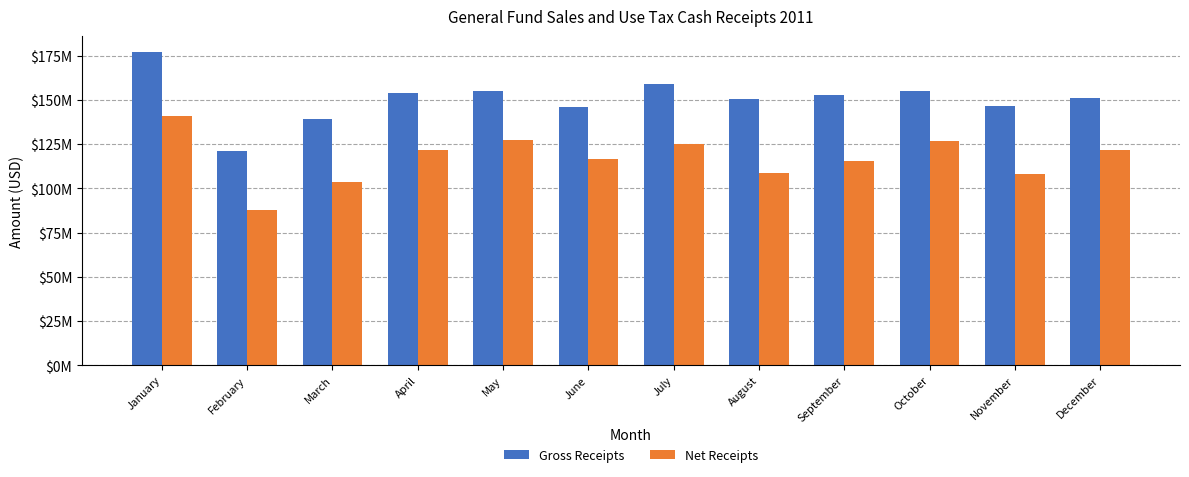

What are all the series names shown in the legend?

Gross Receipts, Net Receipts